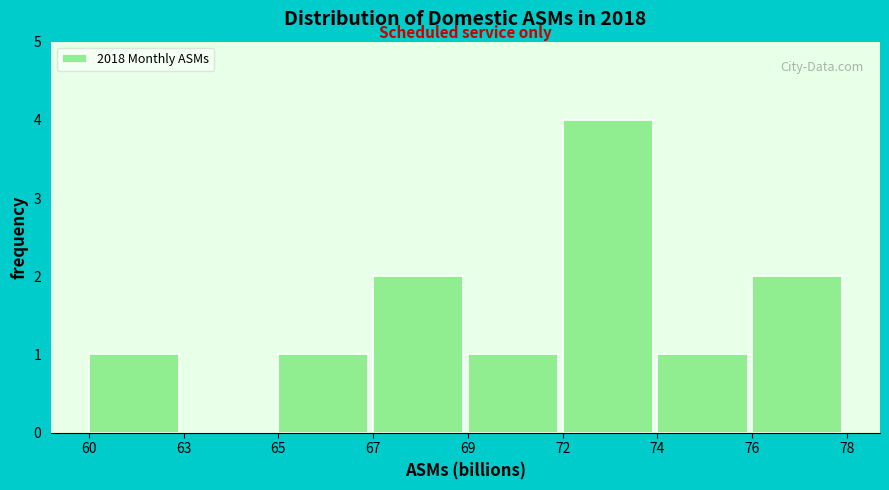

Reading left to right, extract all data points from this chart.

60=1	63=0	65=1	67=2	69=1	72=4	74=1	76=2